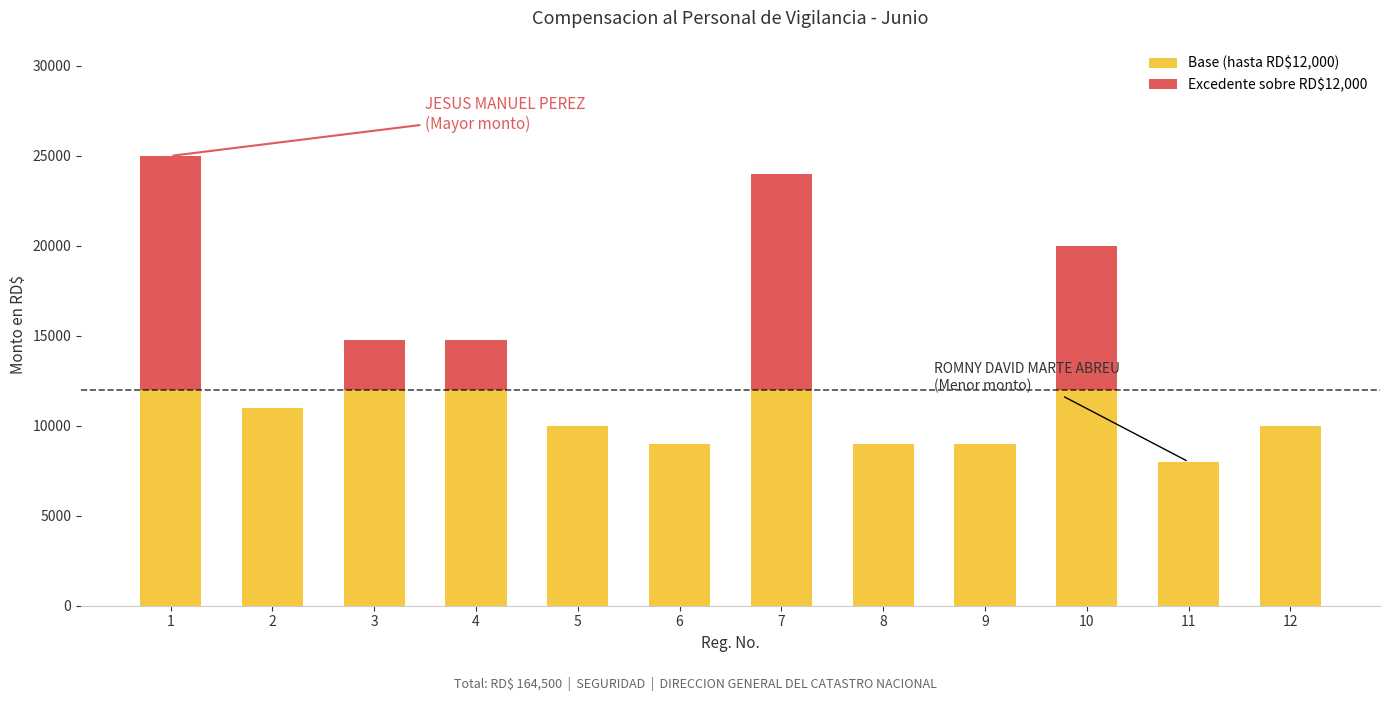

True or false: Base (hasta RD$12,000) has a value of 12296 at 8.

False